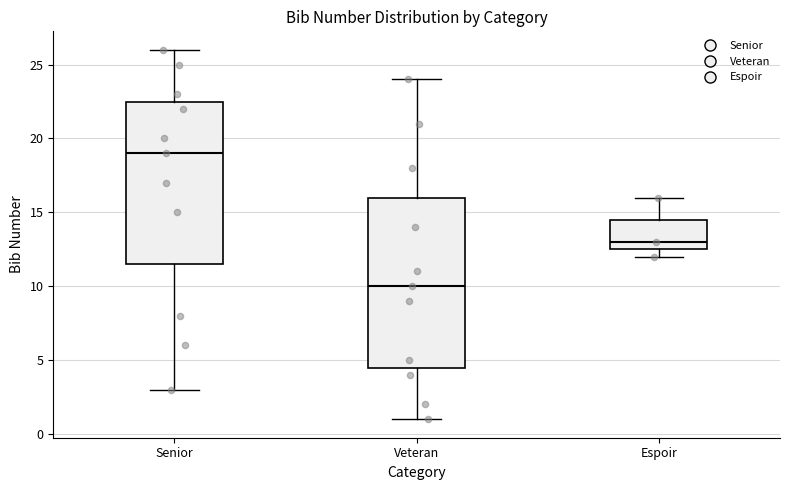

Reading left to right, transcribe this box plot: for each box, give where its median line is, the range the box spans, and where its two whiskers end, as read against the y-axis. The values are not printed on the chart, so give them approximately, as read against the axis.

Senior: median 19.0, box 11.5 to 22.5, whiskers 3.0 to 26.0
Veteran: median 10.0, box 4.5 to 16.0, whiskers 1.0 to 24.0
Espoir: median 13.0, box 12.5 to 14.5, whiskers 12.0 to 16.0